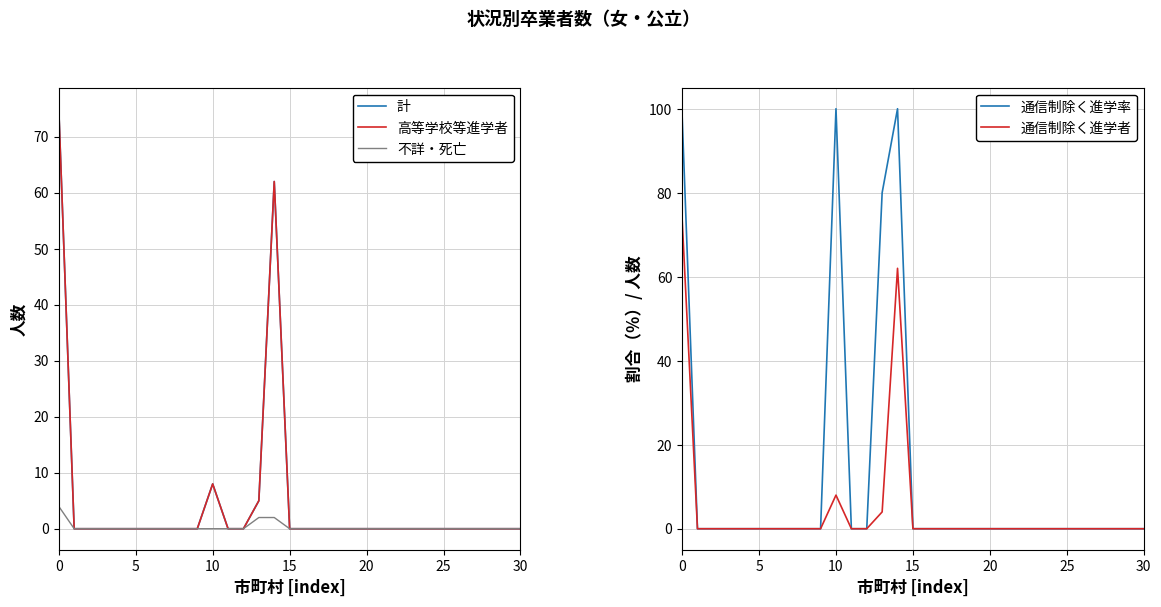

True or false: 計 has a value of 42.3 at 0.

False